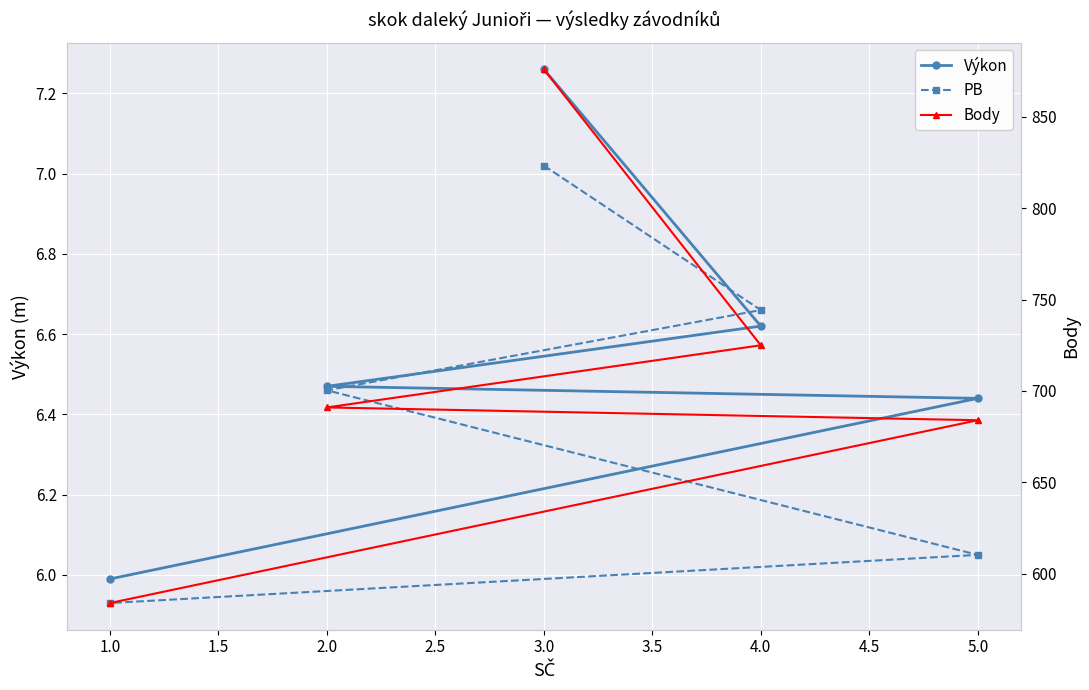

Reading right to left, extract all data points from this chart.

Výkon: 6.0	6.4	6.5	6.6	7.3
PB: 5.9	6.0	6.5	6.7	7.0
Body: 584.0	684.0	691.0	725.0	876.0